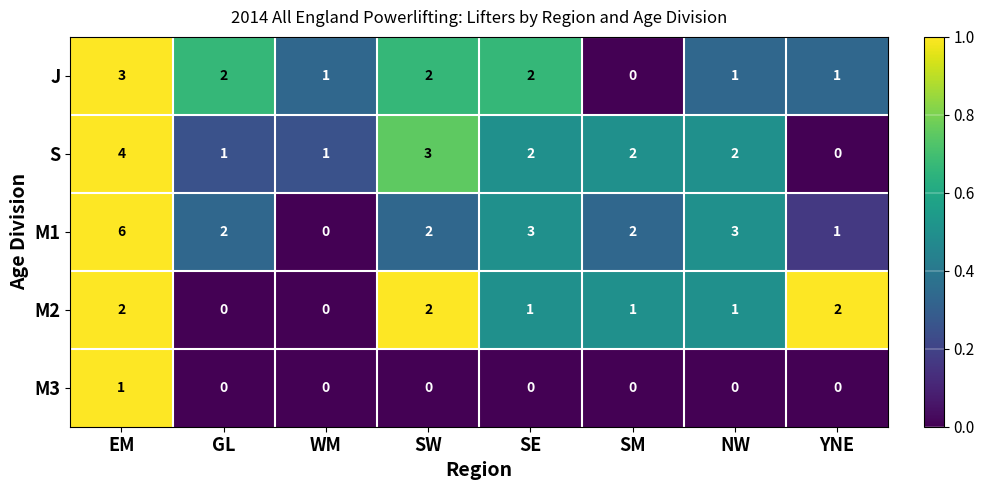

Rank the series by their average value, from highest to lowest.

M1, S, J, M2, M3